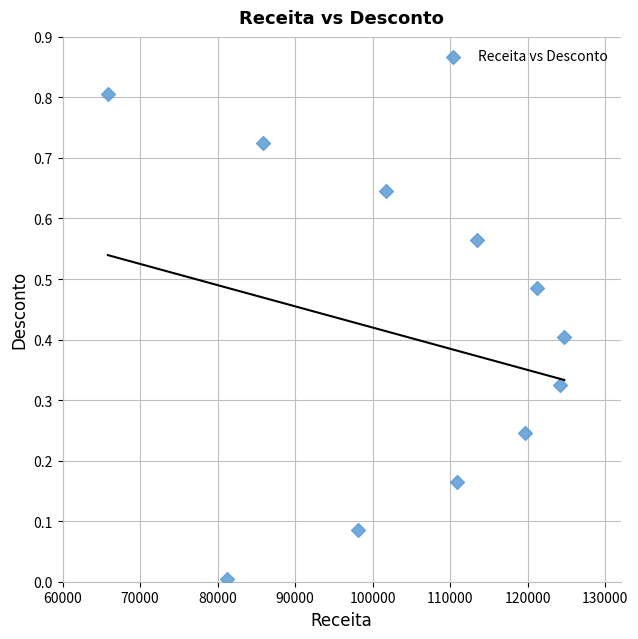

What is the average X value?

104232.0